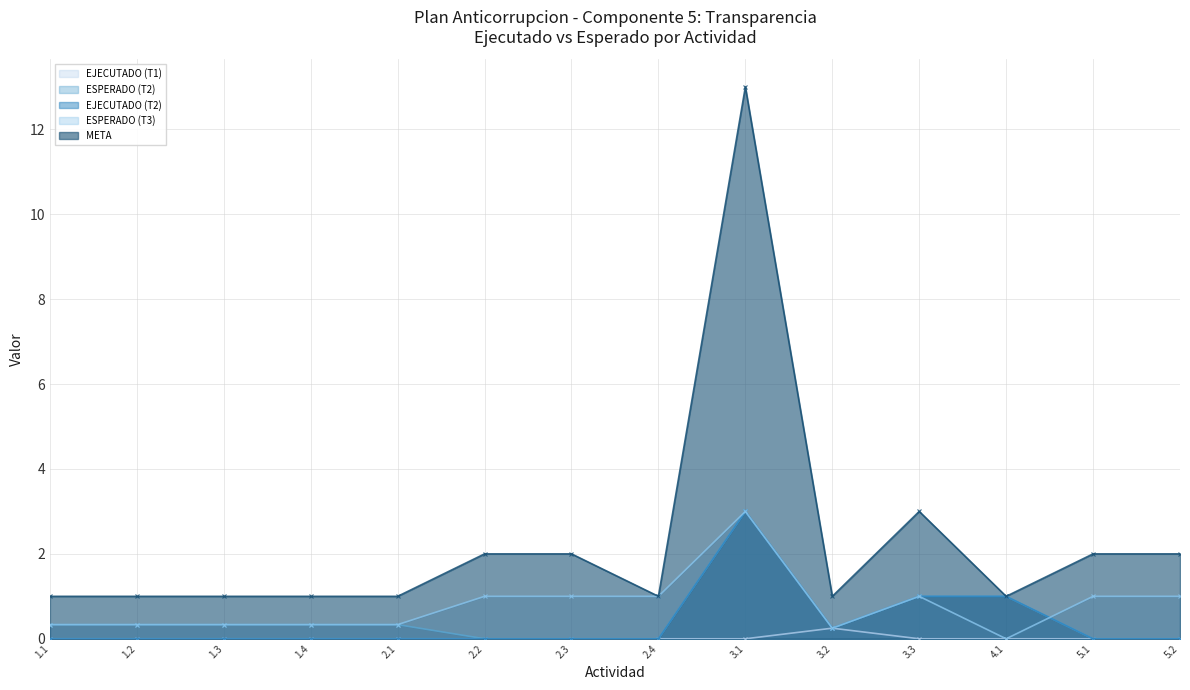

At how many categories does at least one series exceed 2?

2